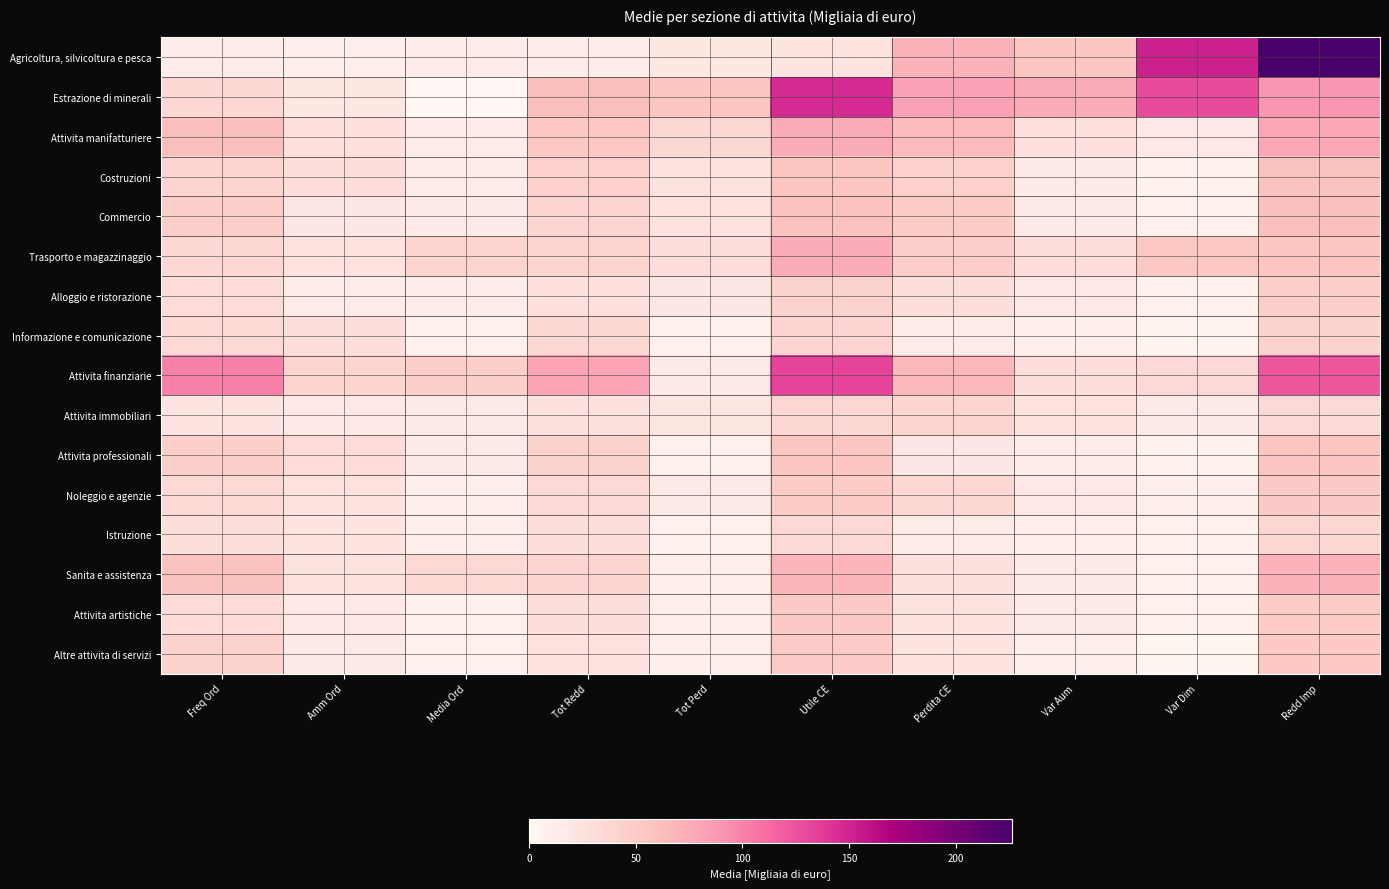

Which series has the largest range (max minus min)?

Agricoltura, silvicoltura e pesca